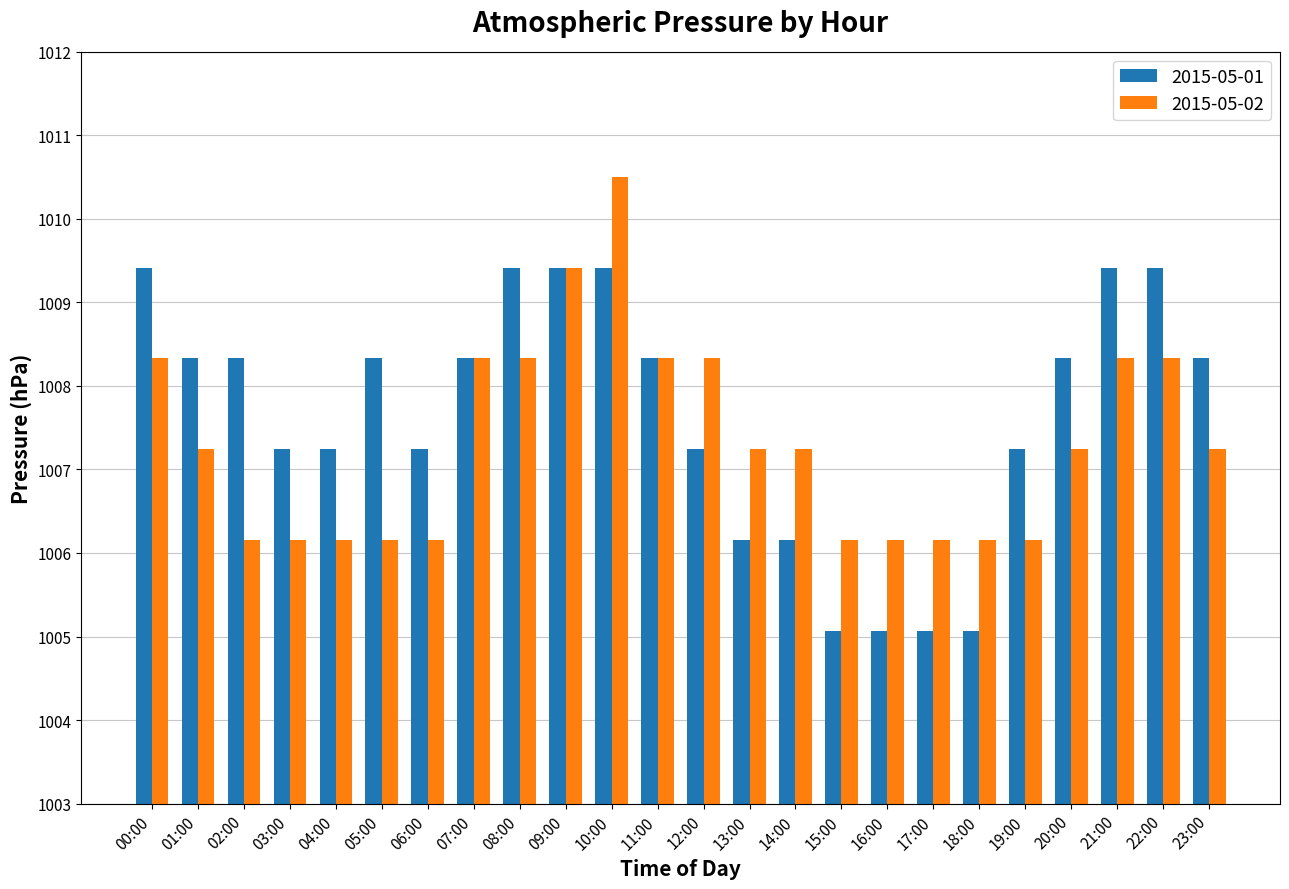

At which category is the sum across all series the highest?

10:00